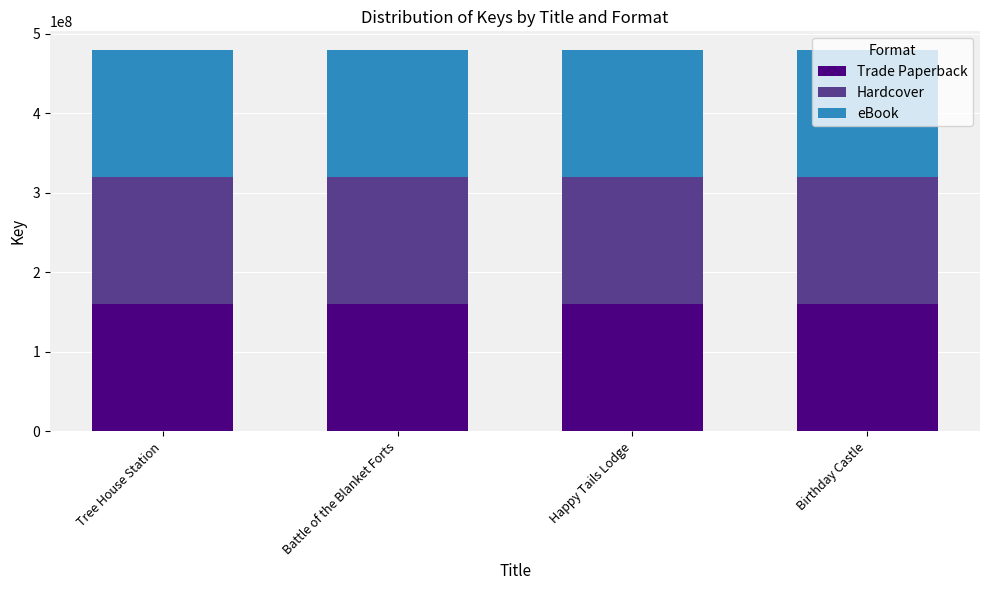

How many data points in Trade Paperback are less than 159636105?

2